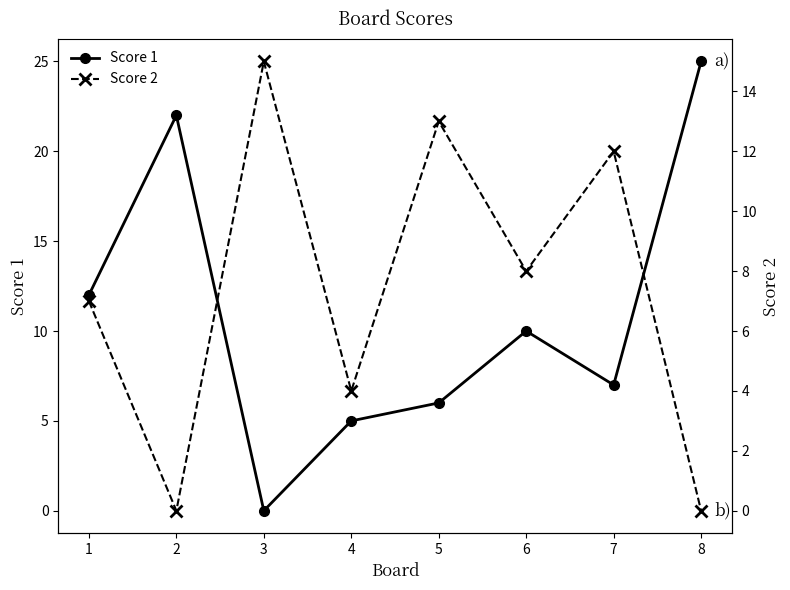

Which series has the largest total across all categories?

Score 1